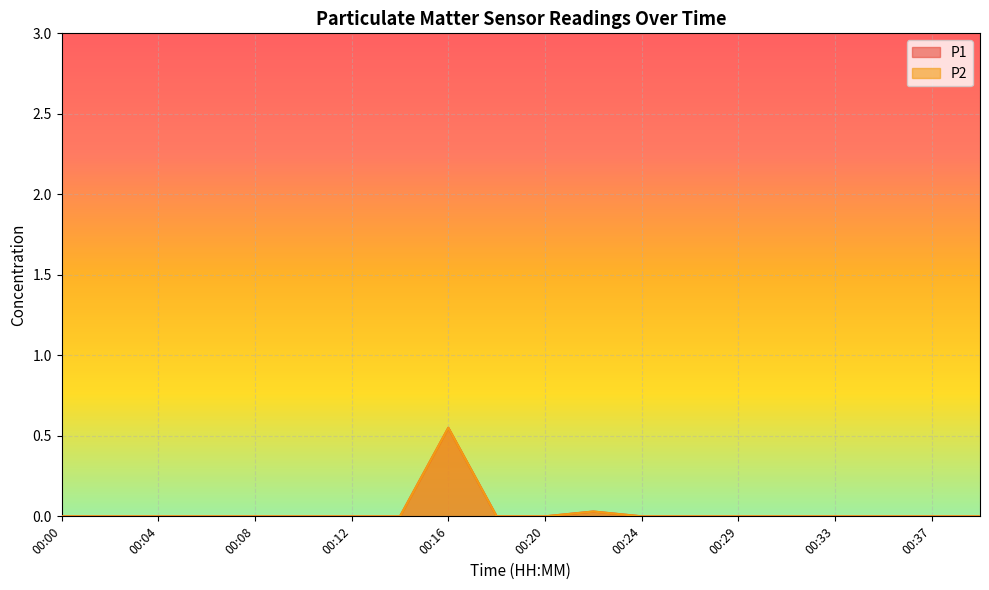

True or false: P2 and P1 cross at least once.

False